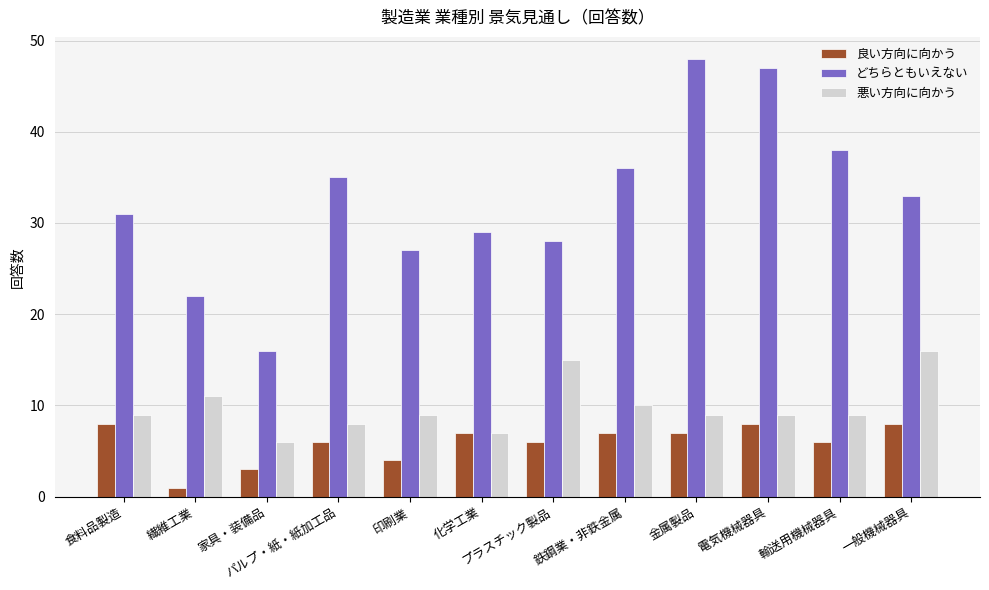

How many groups of bars are there?

12